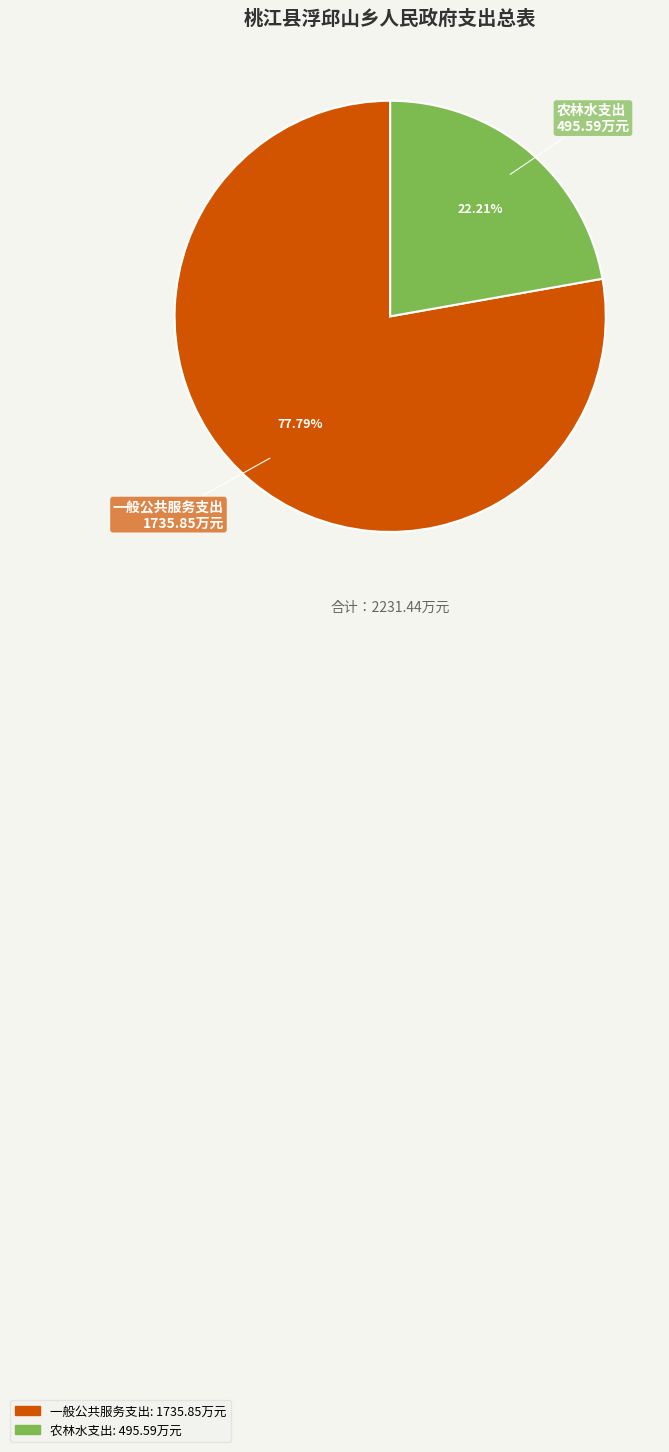

What is the ratio of the value at 农林水支出 to the value at 一般公共服务支出?

0.3